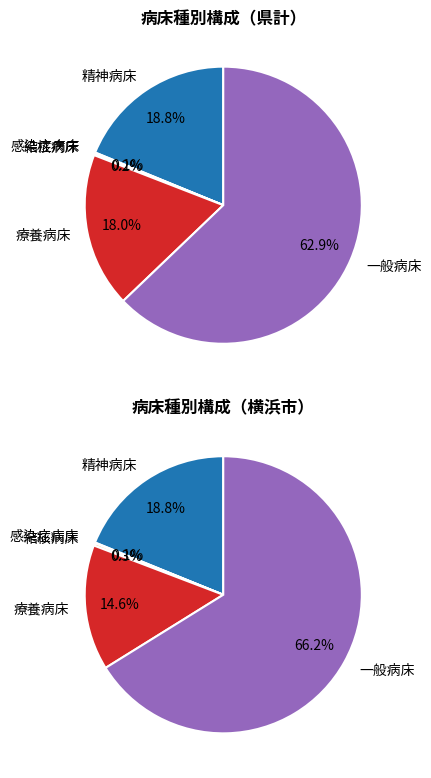

To the nearest percent, what is the difference between the largest and smallest slice percentages?

63%